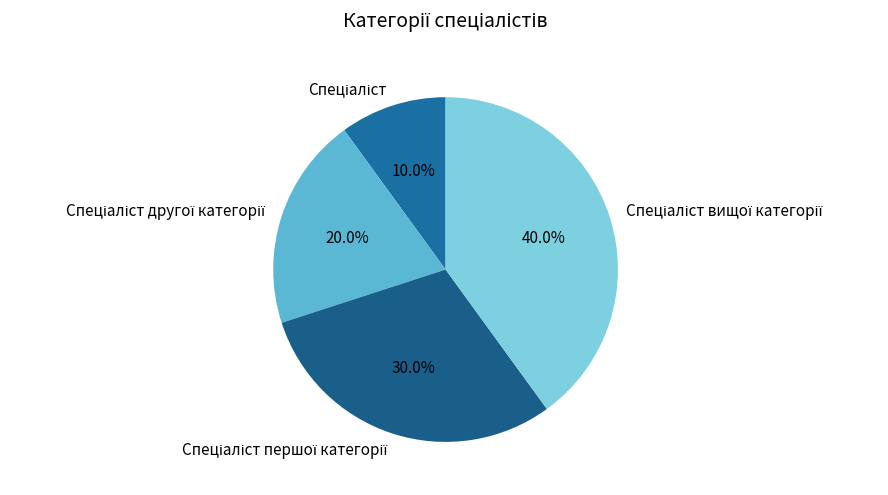

Does any single category account for the majority?

No